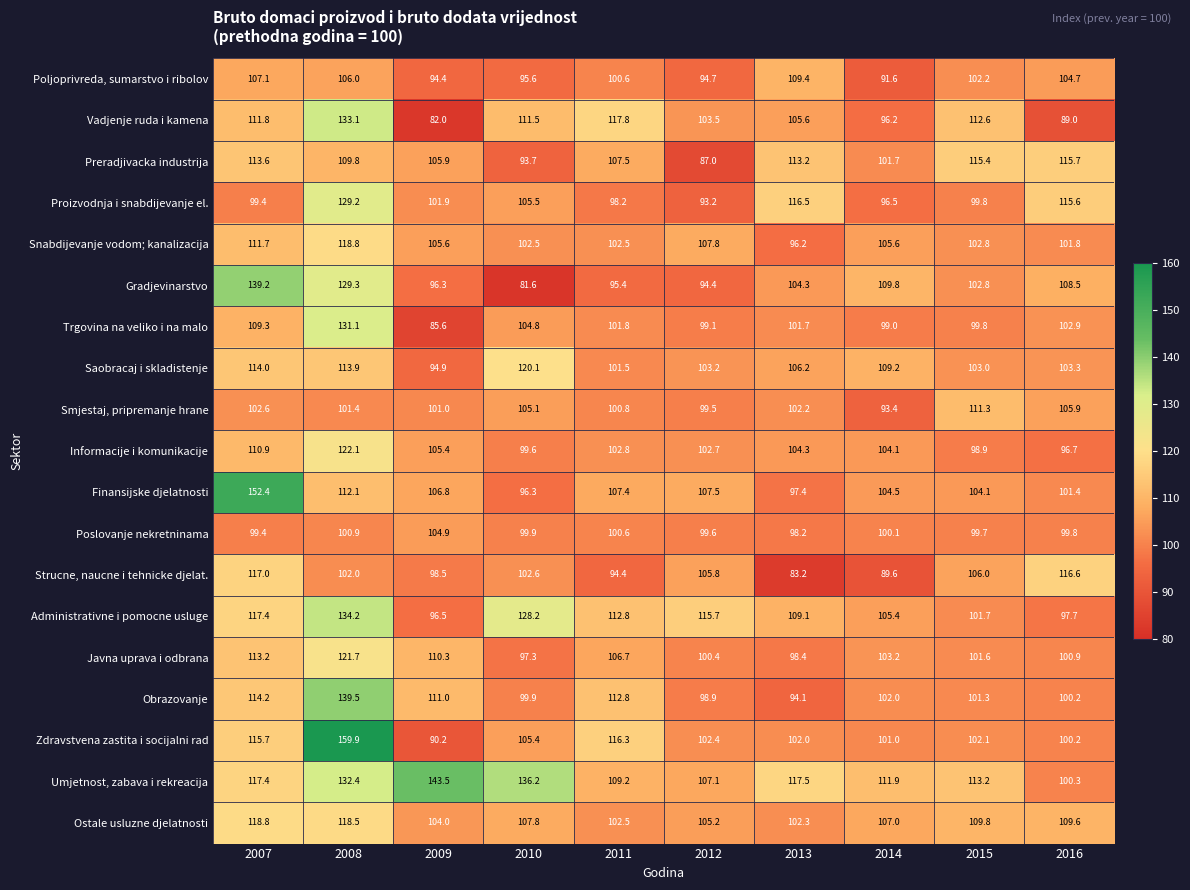

What is the difference between the maximum and minimum values in the Zdravstvena zastita i socijalni rad series?

69.7